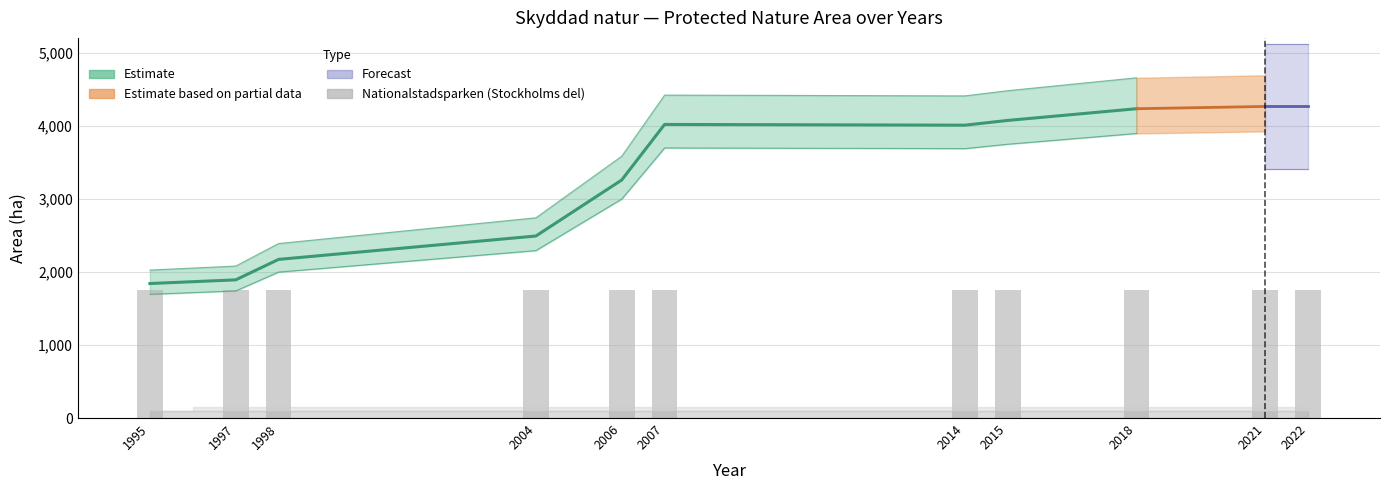

True or false: Nationalstadsparken (Stockholms del) has a value of 2667 at 2022.

False